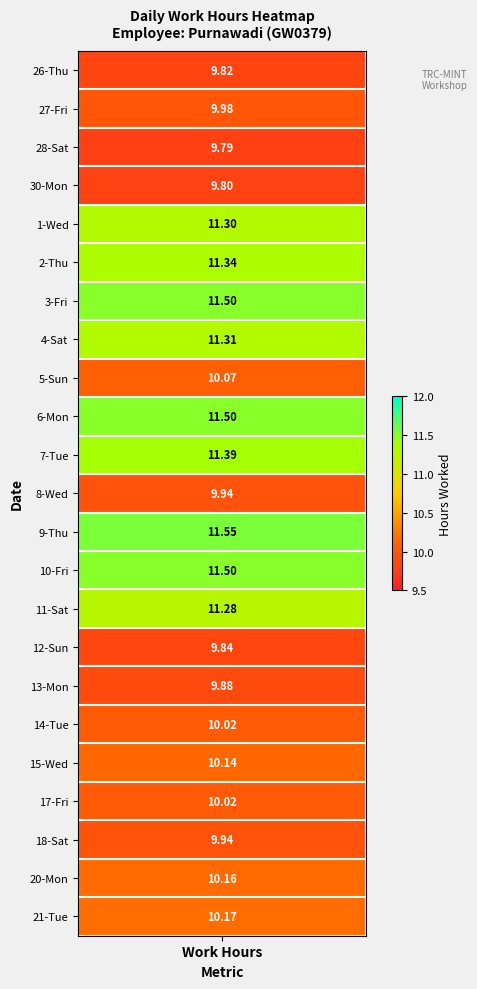

How many values in 11-Sat are above zero?

1